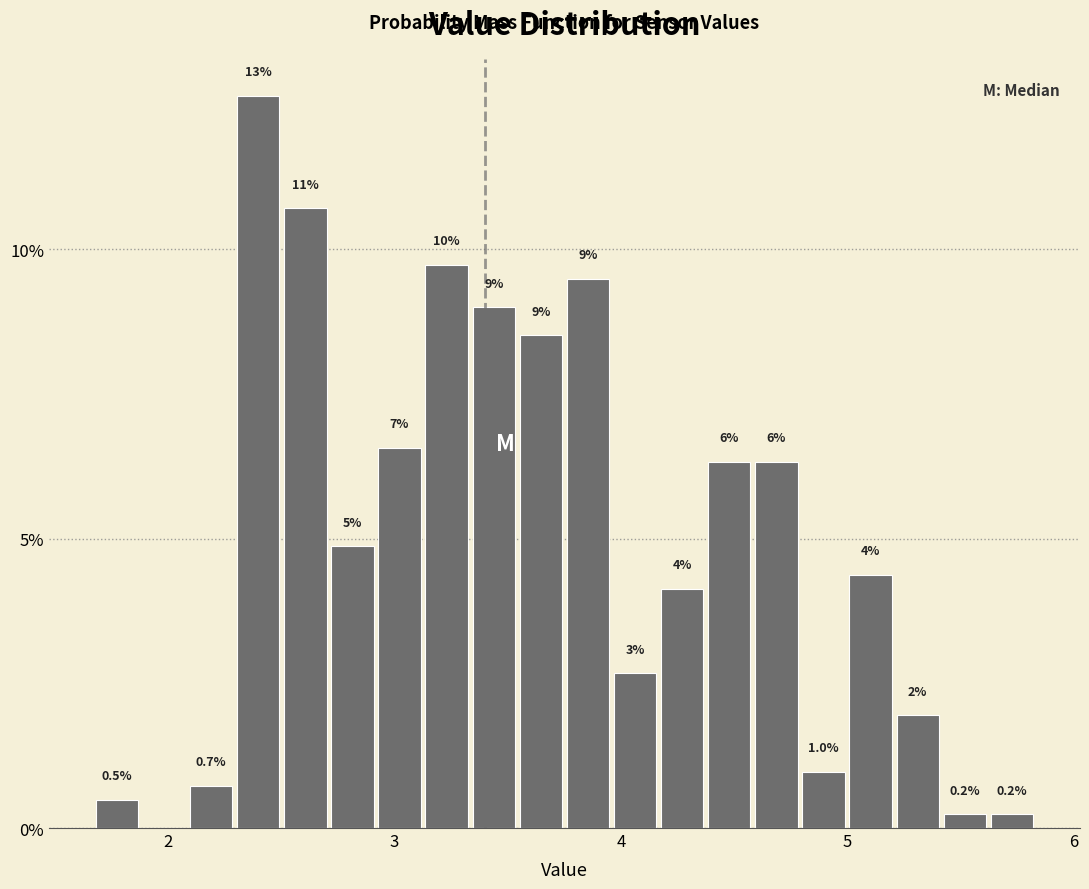

Around what value on the x-axis is the tallest bar? Give the approximate position of its centre, as read against the axis.

2.4